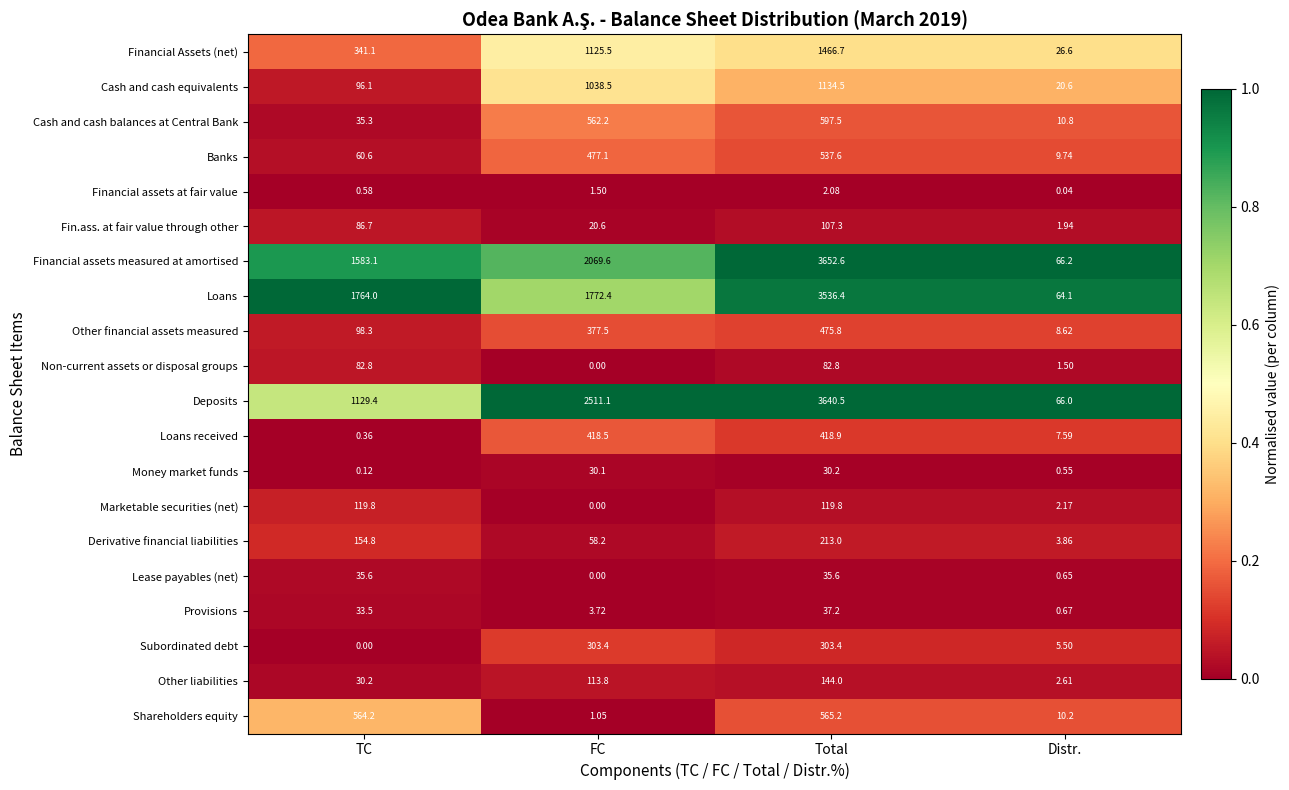

Where does the Marketable securities (net) series first go above 119?

TC